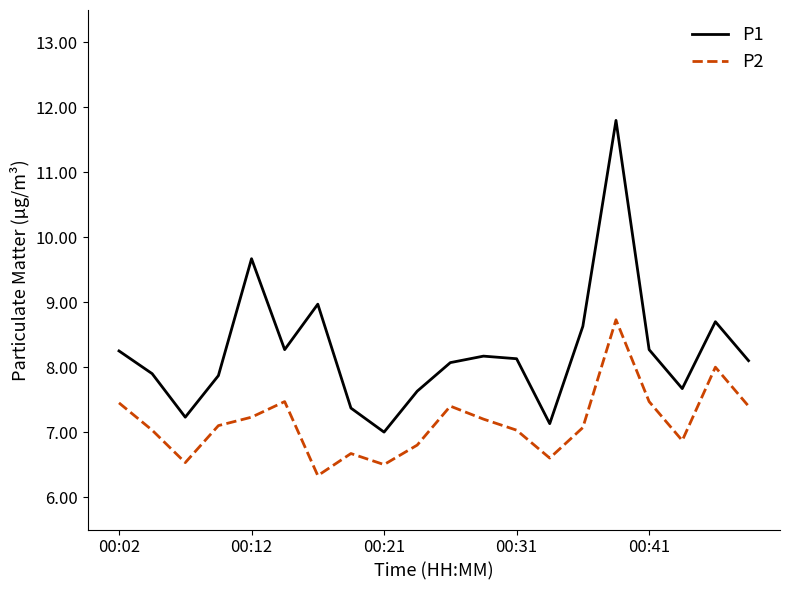

What is the difference between the maximum and minimum values in the P2 series?

2.4